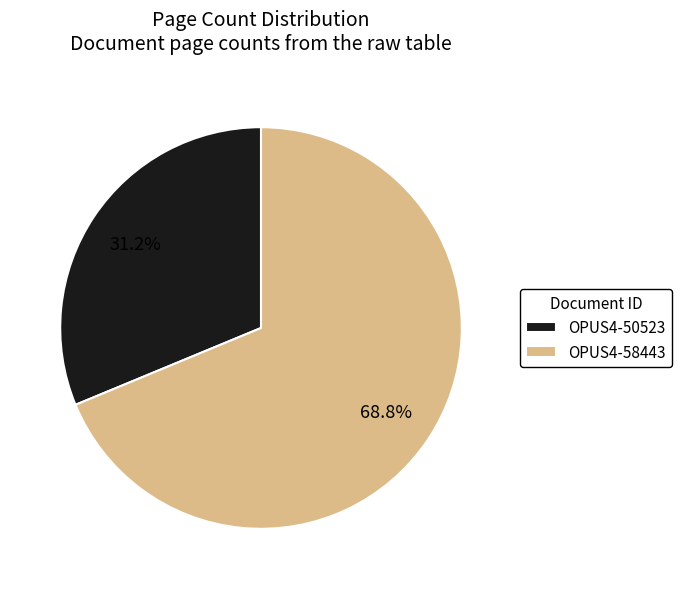

Count the number of slices in the pie.

2